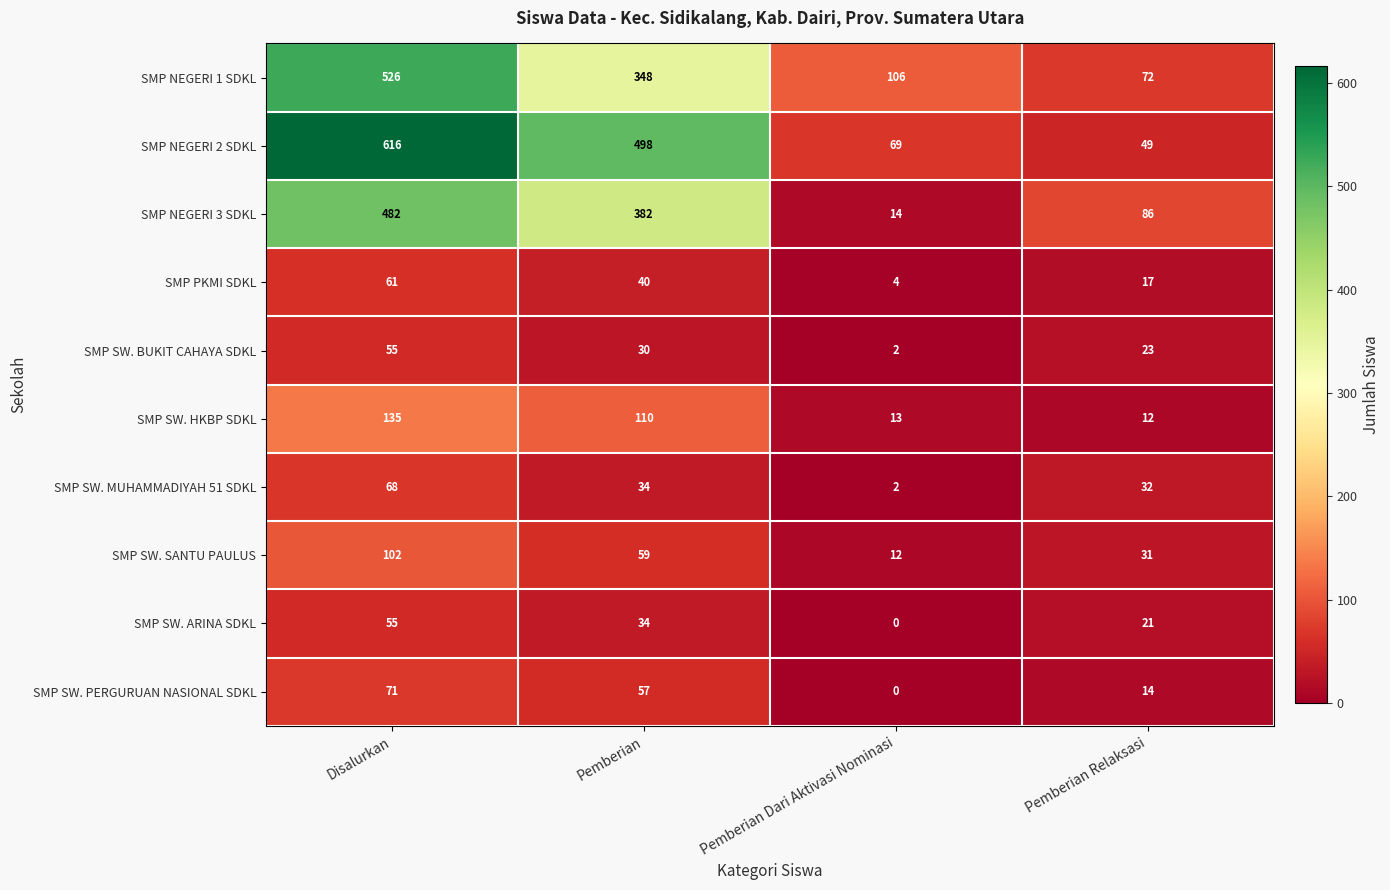

Which series has the largest total across all categories?

SMP NEGERI 2 SDKL